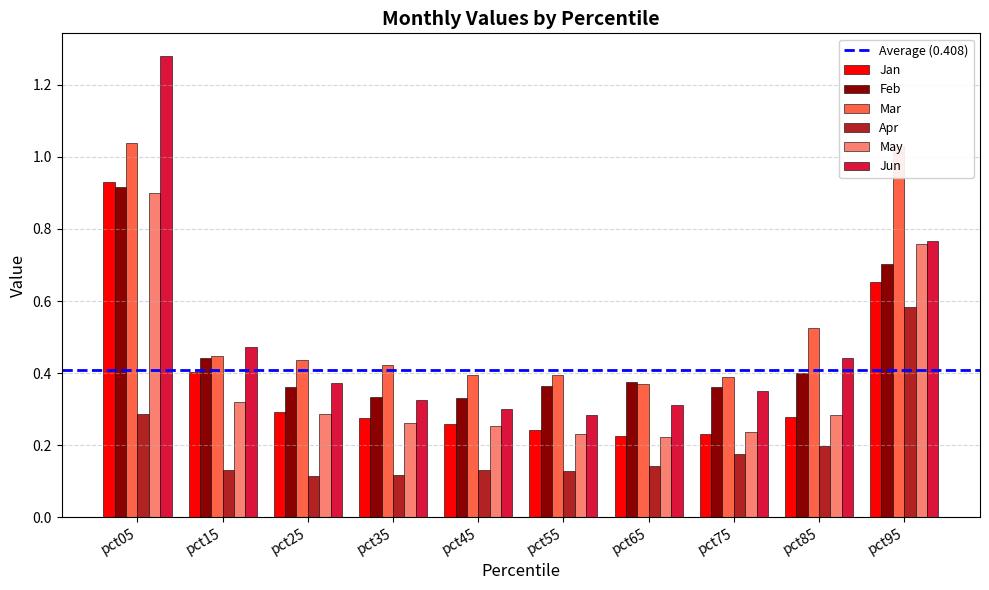

What is the sum of all Jan values?

3.8